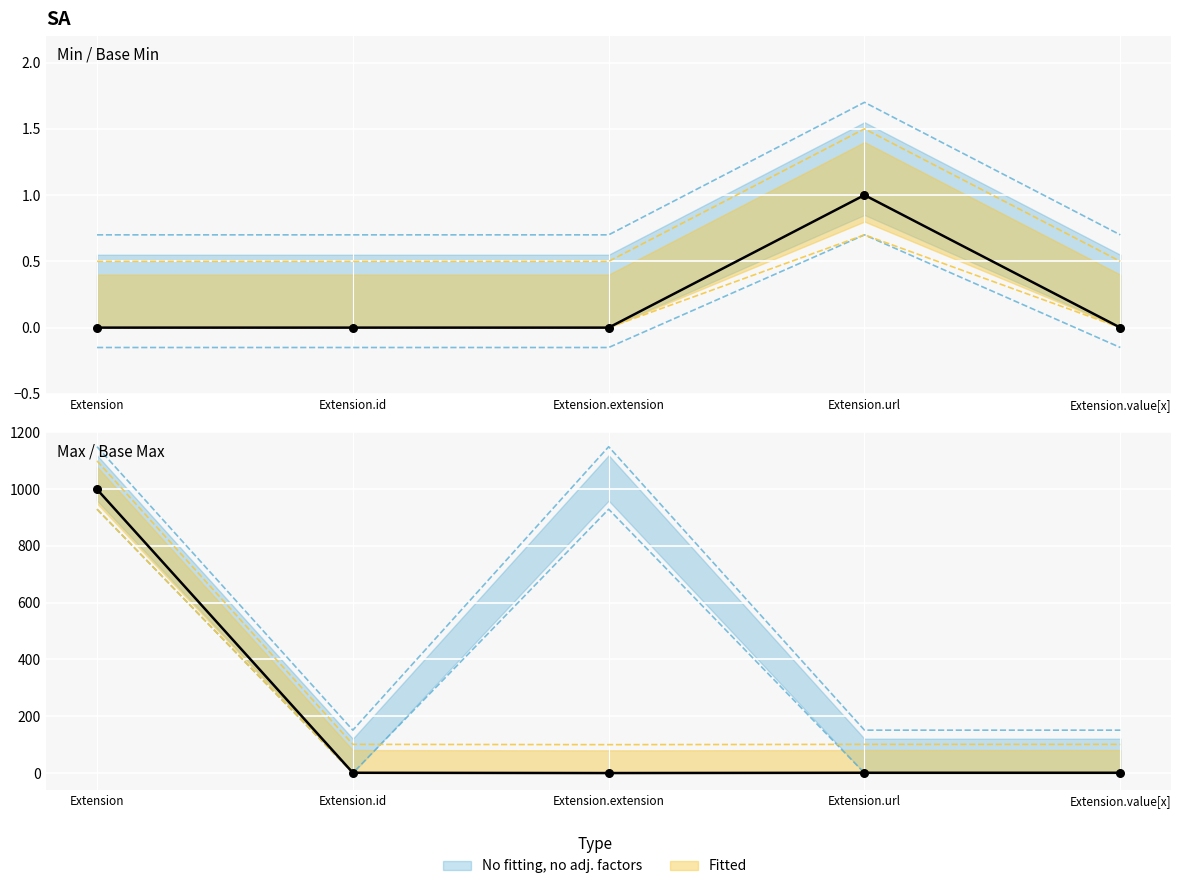

What is the total value across all series at Extension.url?

254.4